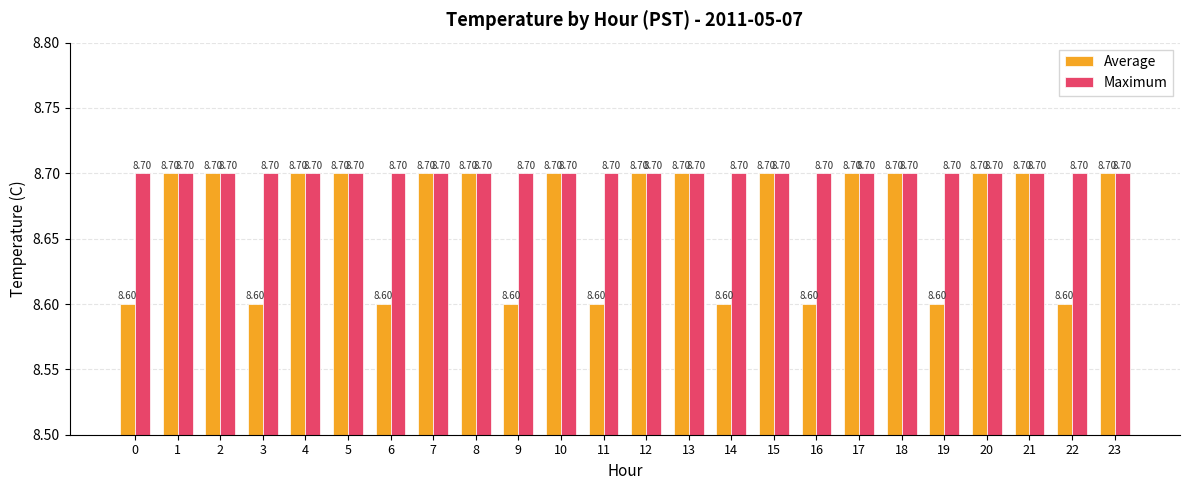

How many bars are there in total?

48